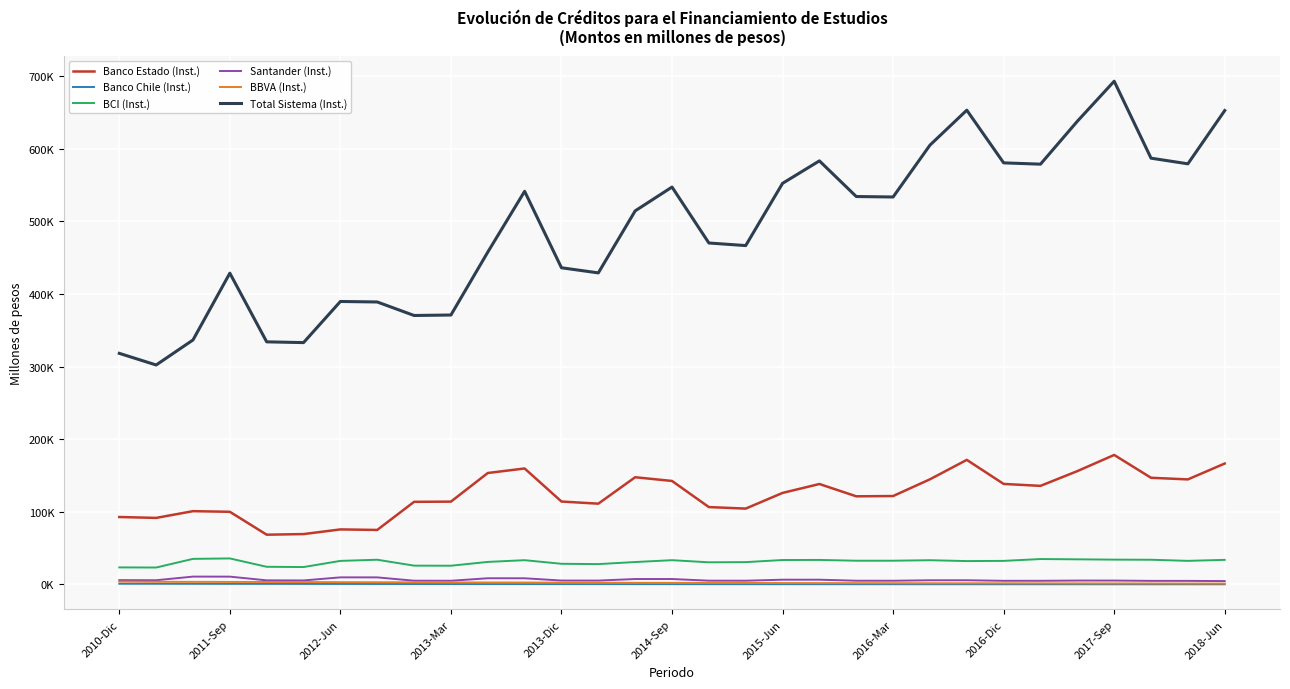

At which label is BBVA (Inst.) closest to 2417?

2013-Dic